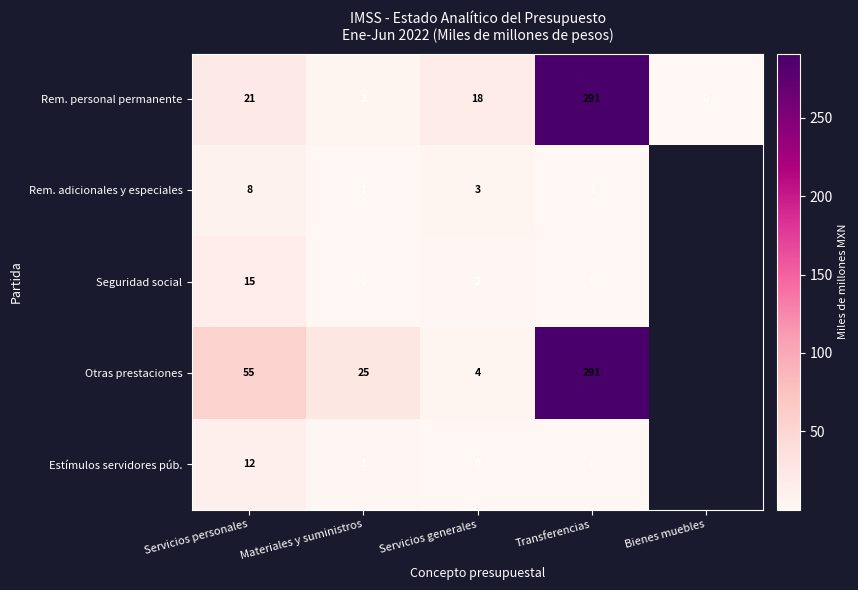

What is the difference between the Rem. adicionales y especiales values at Servicios personales and Servicios generales?

5